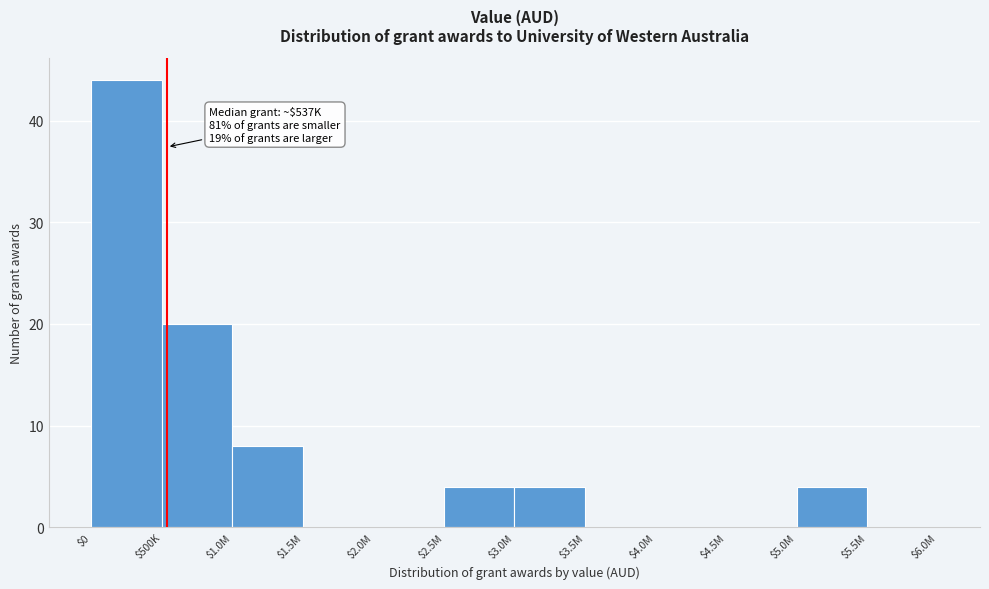

What is the sum of all values?

84